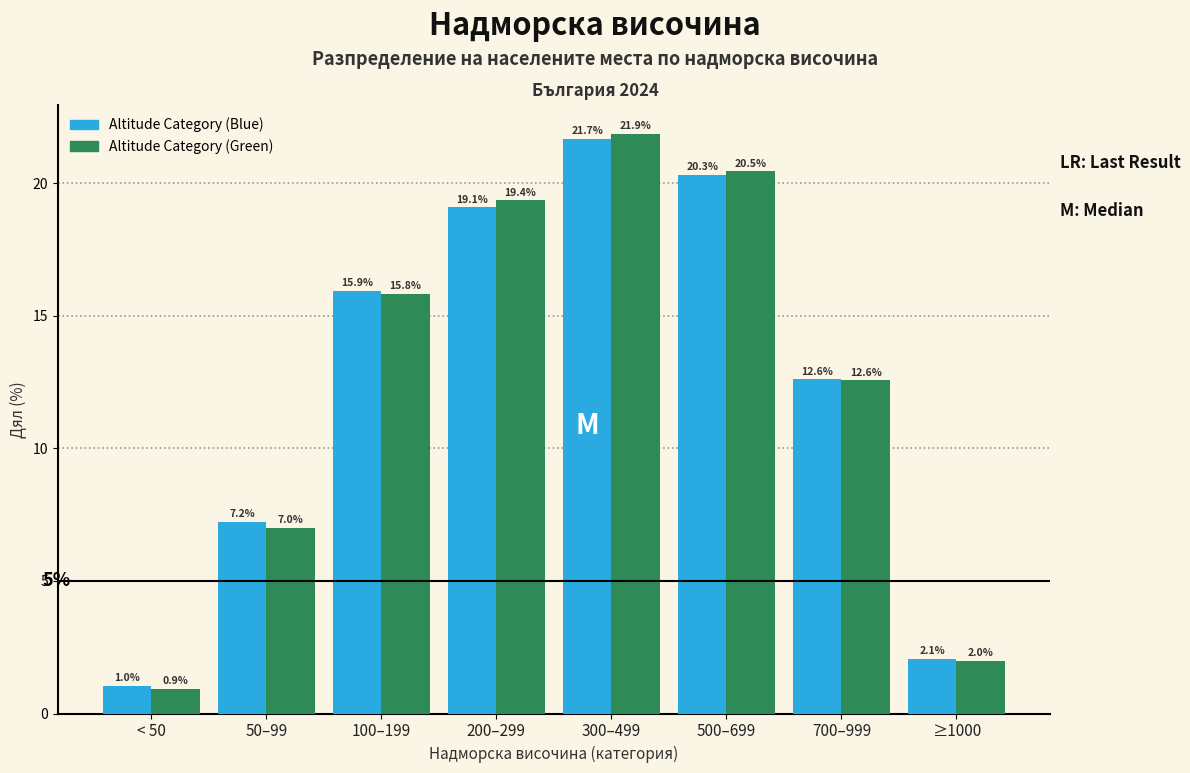

Reading right to left, transcribe all the data shown in this chart.

Altitude Category (Blue): ≥1000=2.1	700–999=12.6	500–699=20.3	300–499=21.7	200–299=19.1	100–199=15.9	50–99=7.2	< 50=1.0
Altitude Category (Green): ≥1000=2.0	700–999=12.6	500–699=20.5	300–499=21.9	200–299=19.4	100–199=15.8	50–99=7.0	< 50=0.9